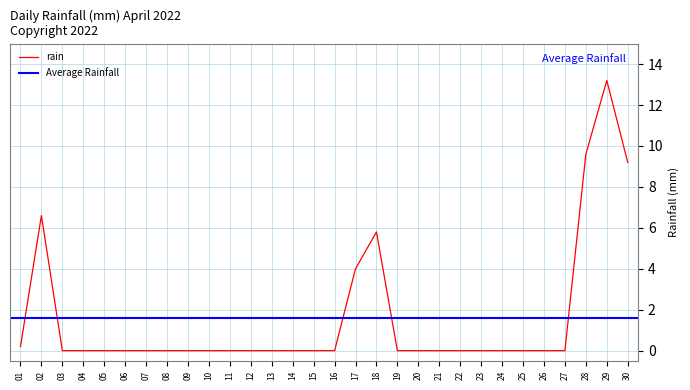

Does the chart display data point markers on the line(s)?

No